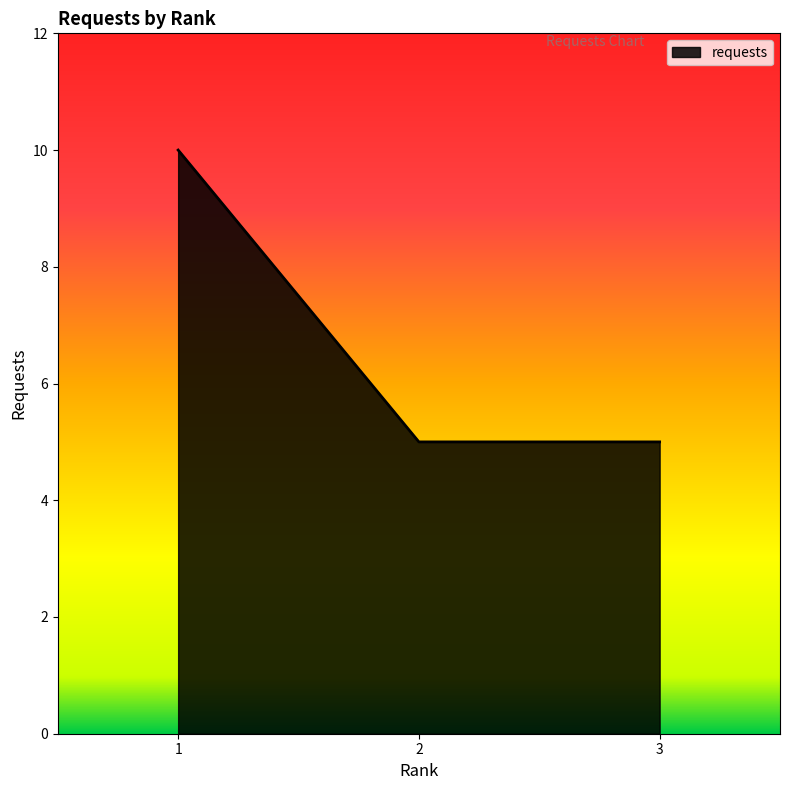

What is the sum of all values?

20